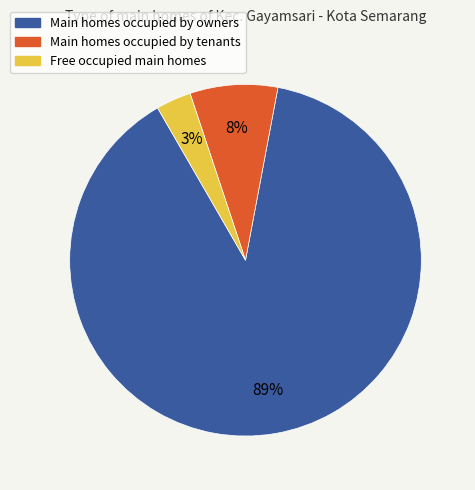

Is it true that Main homes occupied by owners is 89% of the pie?

True